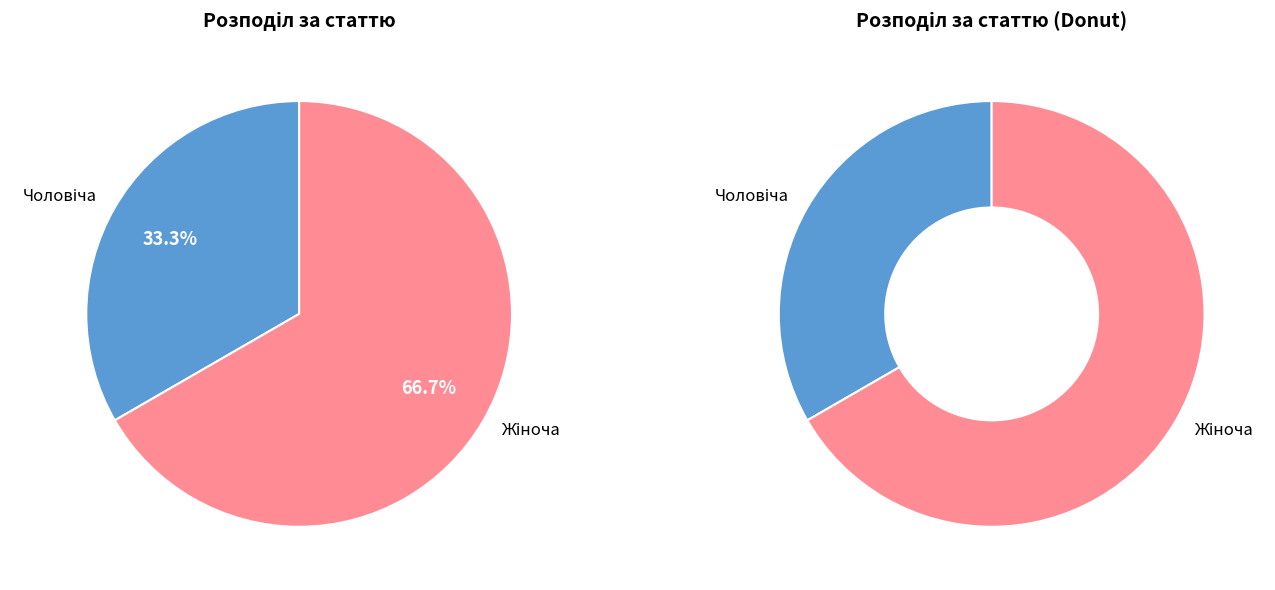

To the nearest percent, what percentage of the pie is Чоловіча?

33%